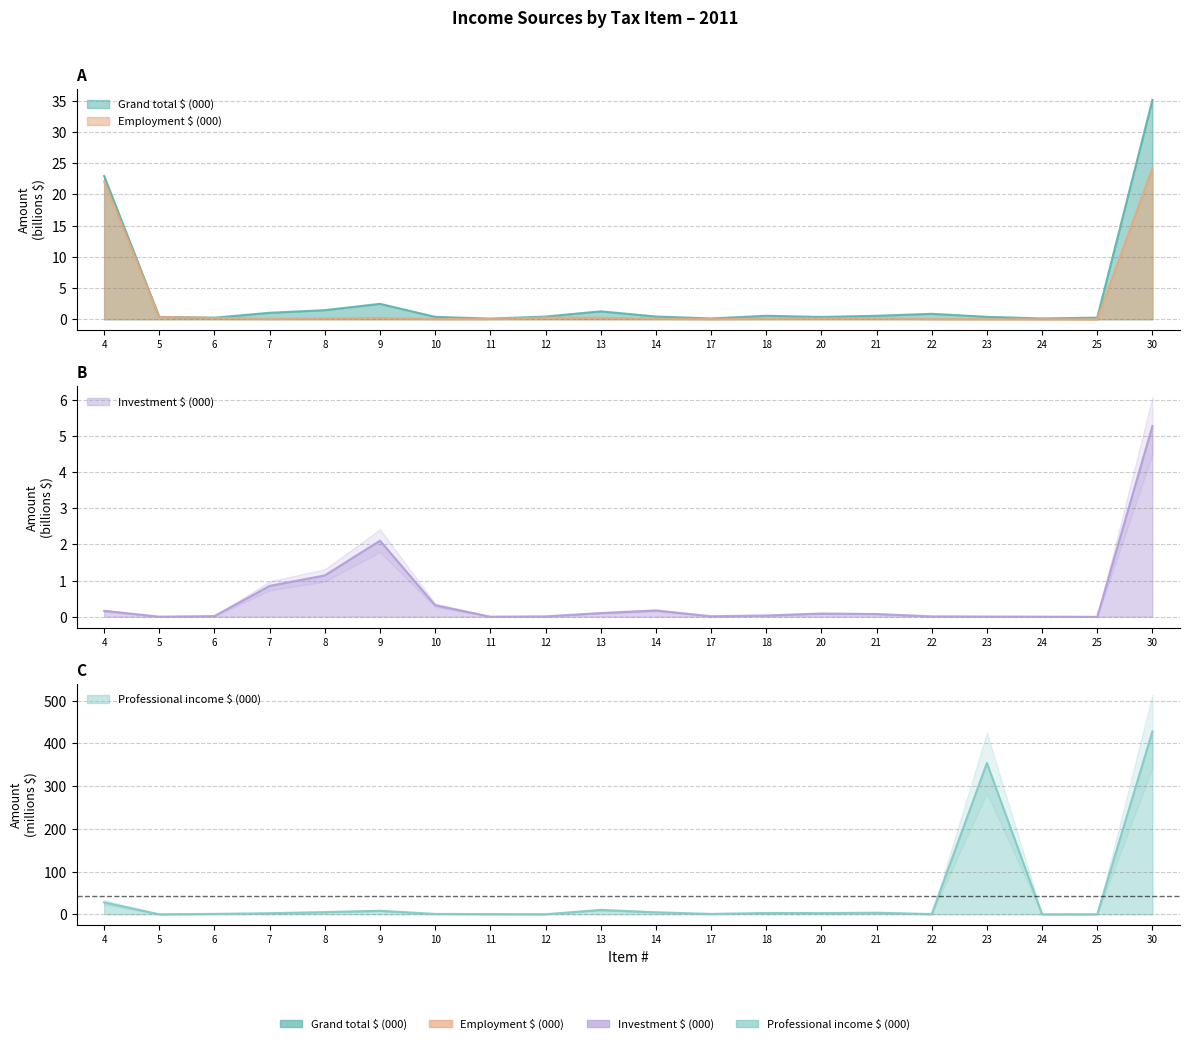

What is the minimum value for Professional income $ (000)?

0.1